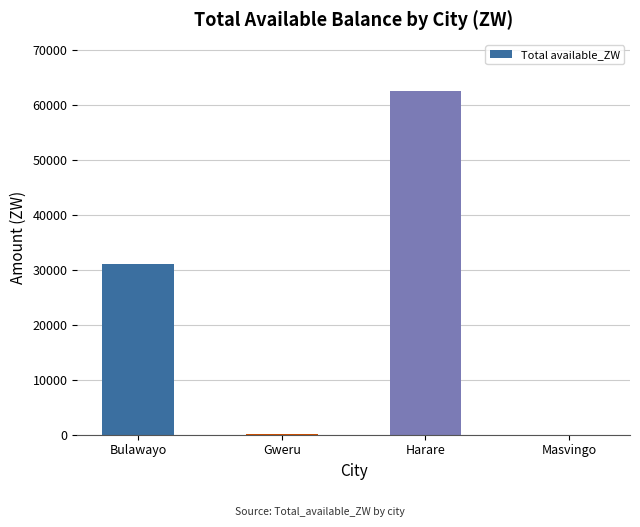

Between Gweru and Harare, which is larger?

Harare